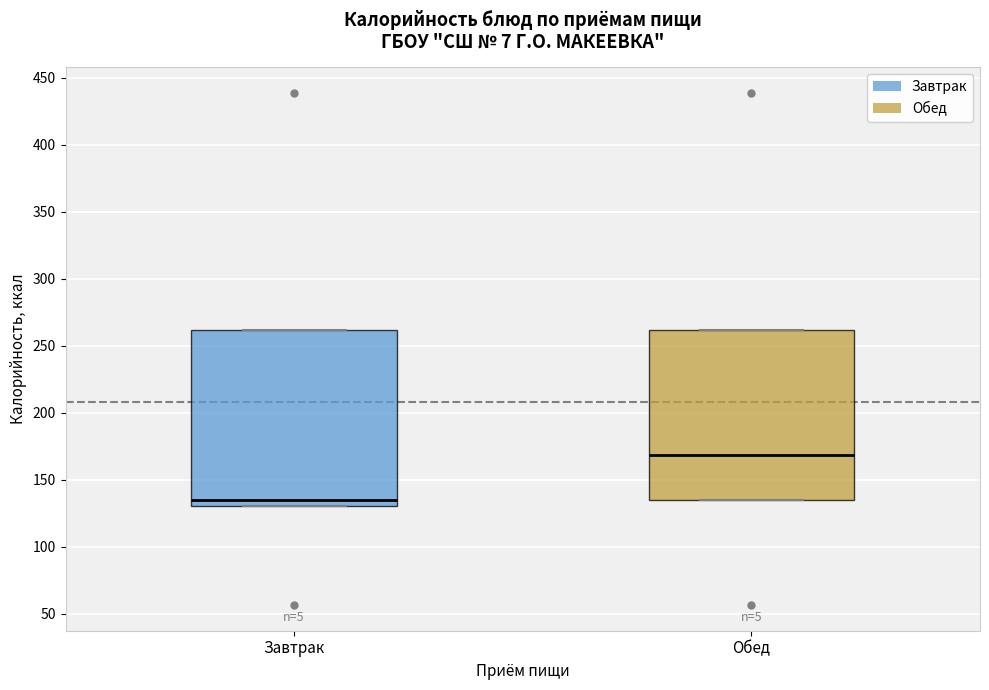

Which box's median line is the highest?

Обед